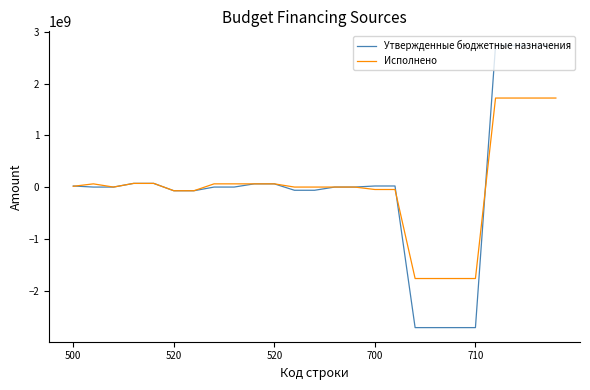

What is the lowest value of the Утвержденные бюджетные назначения series?

-2714780719.7